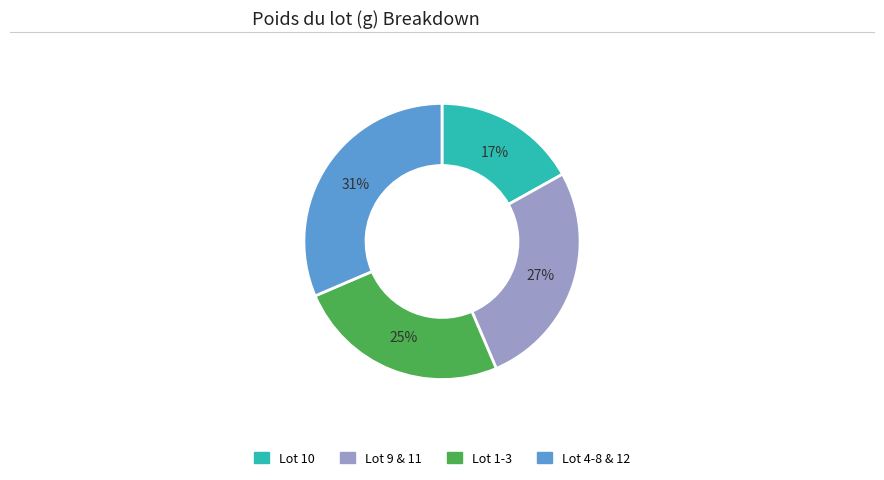

To the nearest percent, what is the average slice percentage?

25%